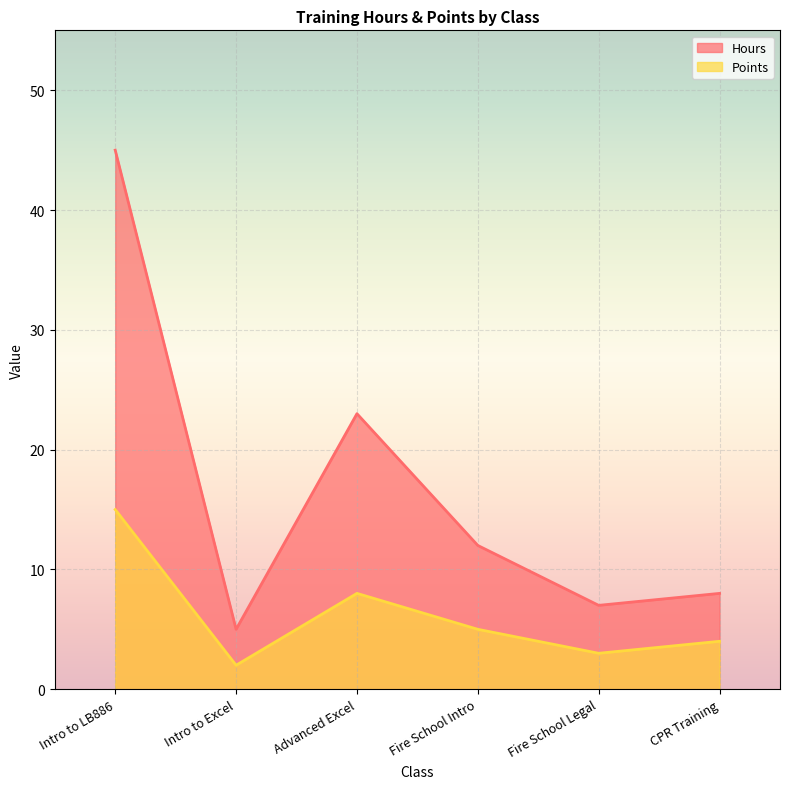

Reading left to right, list all the values displayed in this chart.

Hours: Intro to LB886=45	Intro to Excel=5	Advanced Excel=23	Fire School Intro=12	Fire School Legal=7	CPR Training=8
Points: Intro to LB886=15	Intro to Excel=2	Advanced Excel=8	Fire School Intro=5	Fire School Legal=3	CPR Training=4